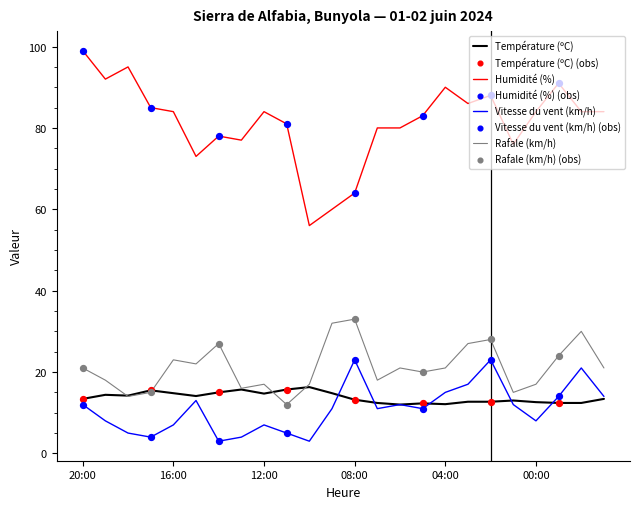

At how many categories does at least one series exceed 7?

24